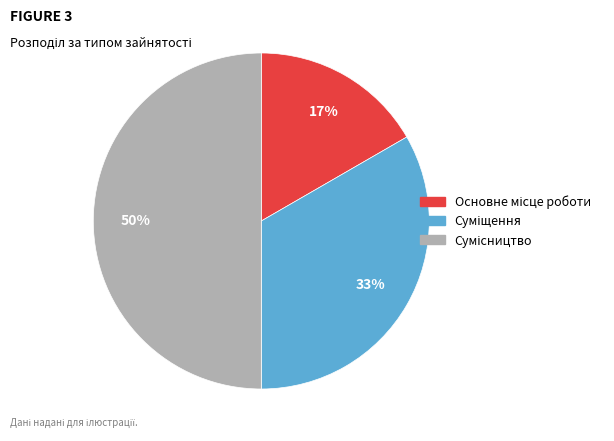

To the nearest percent, what is the difference between the largest and smallest slice percentages?

33%